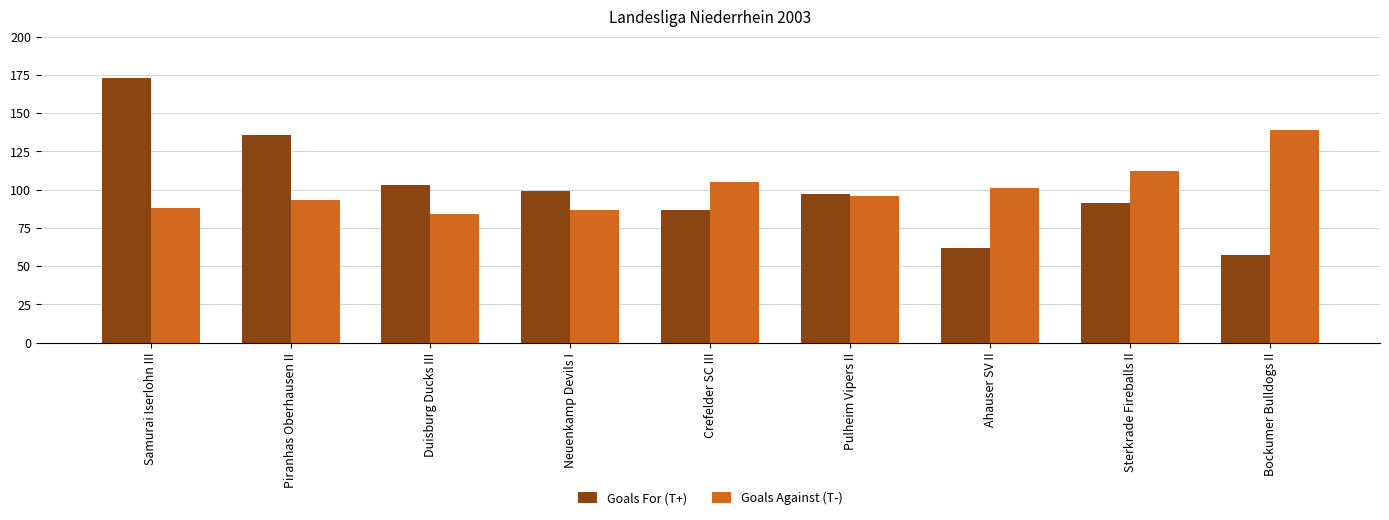

What is the label of the 7th bar from the right?

Duisburg Ducks III